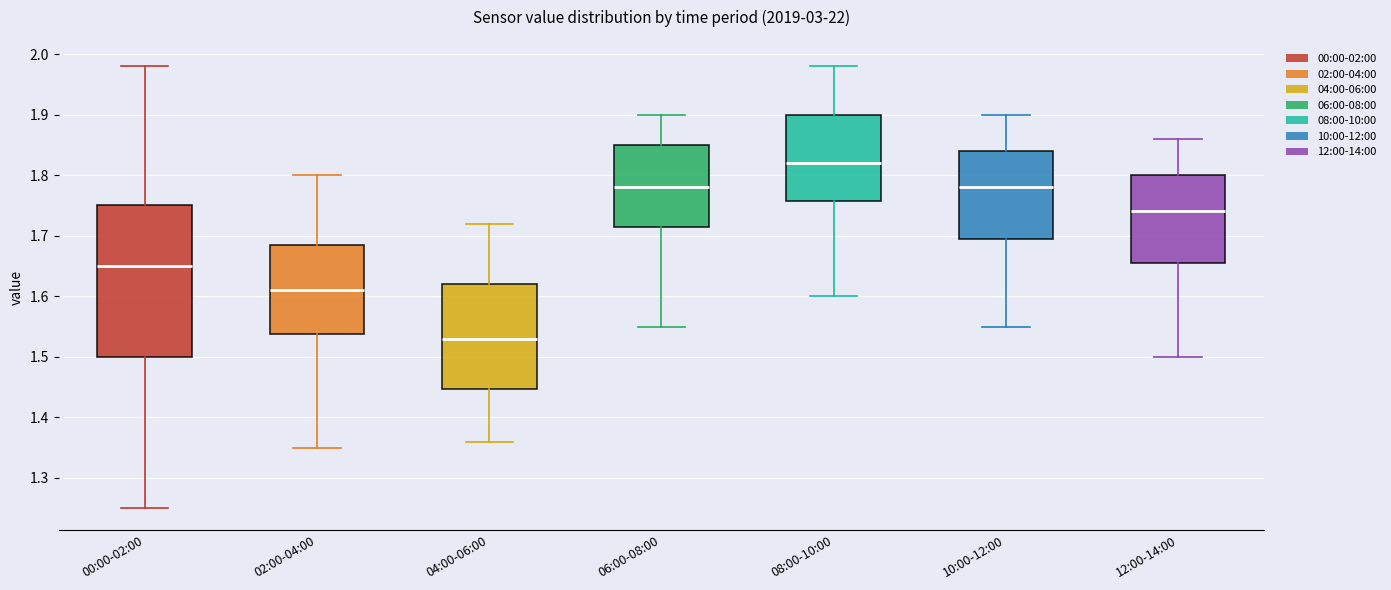

Which box has the highest median line?

08:00-10:00